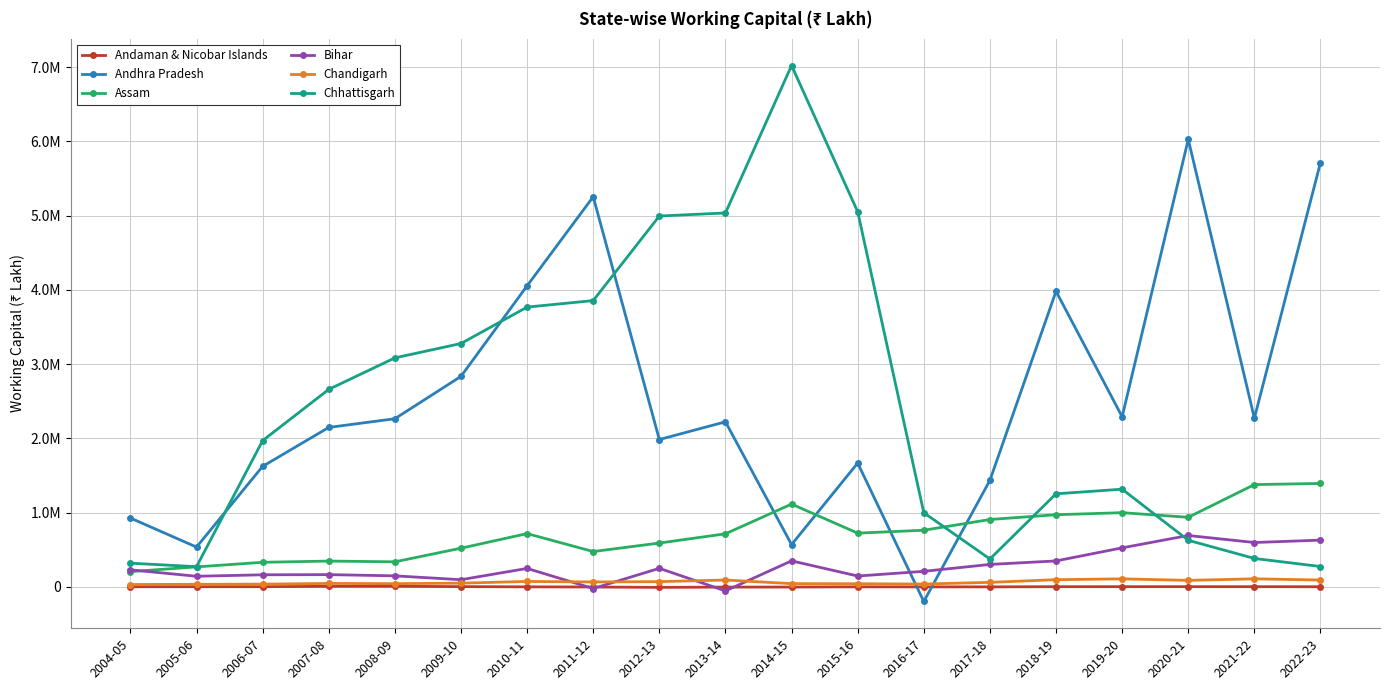

Does the chart have visible grid lines?

Yes